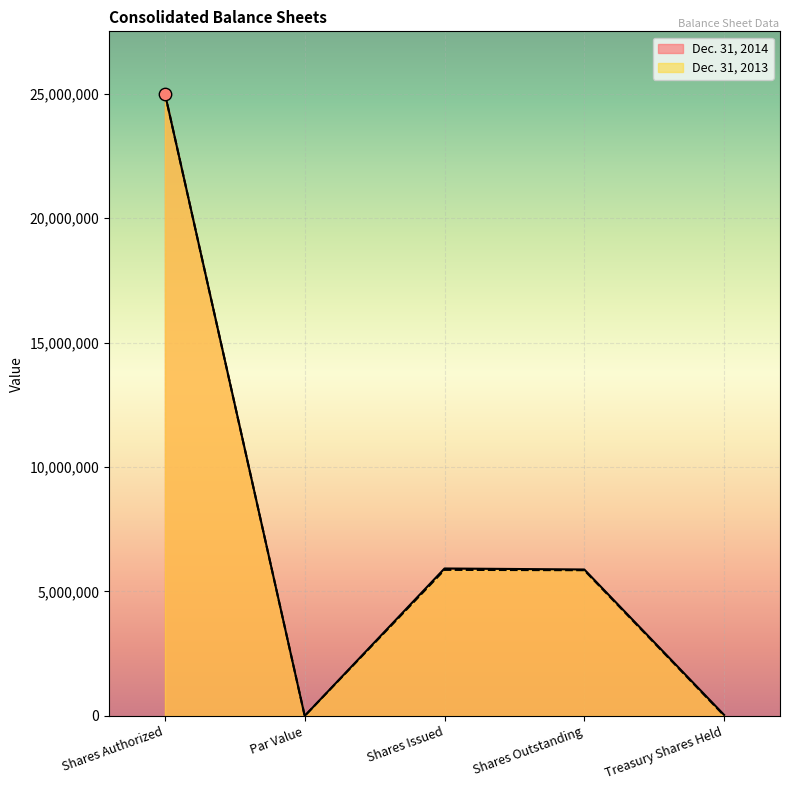

At which category is the sum across all series the highest?

Shares Authorized